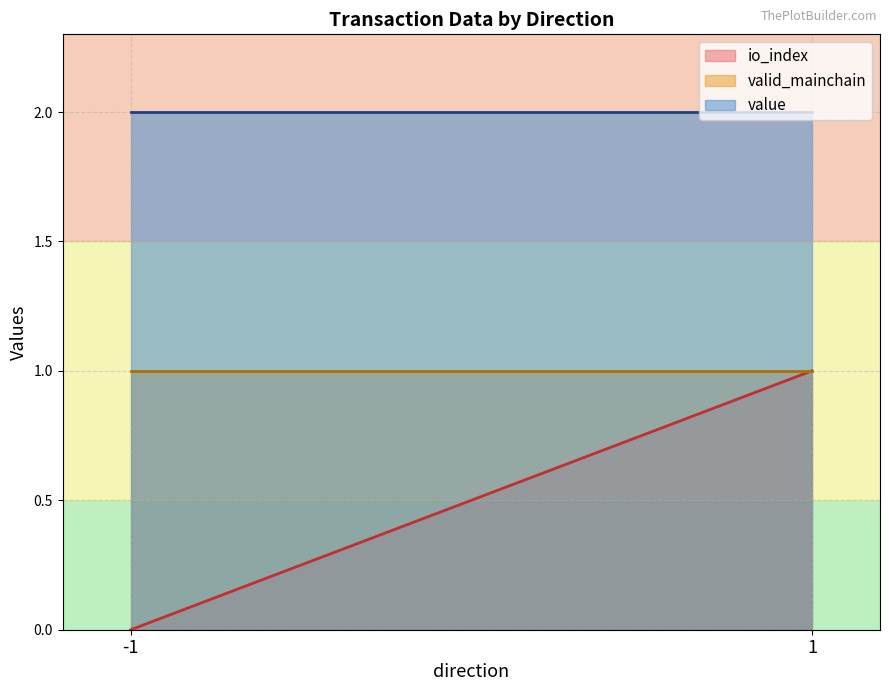

The value of valid_mainchain at -1 is 0.2. True or false?

False